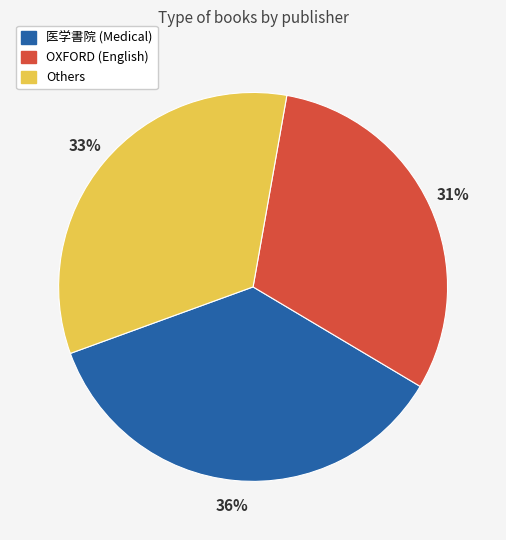

Is there any slice that represents more than half of the pie?

No